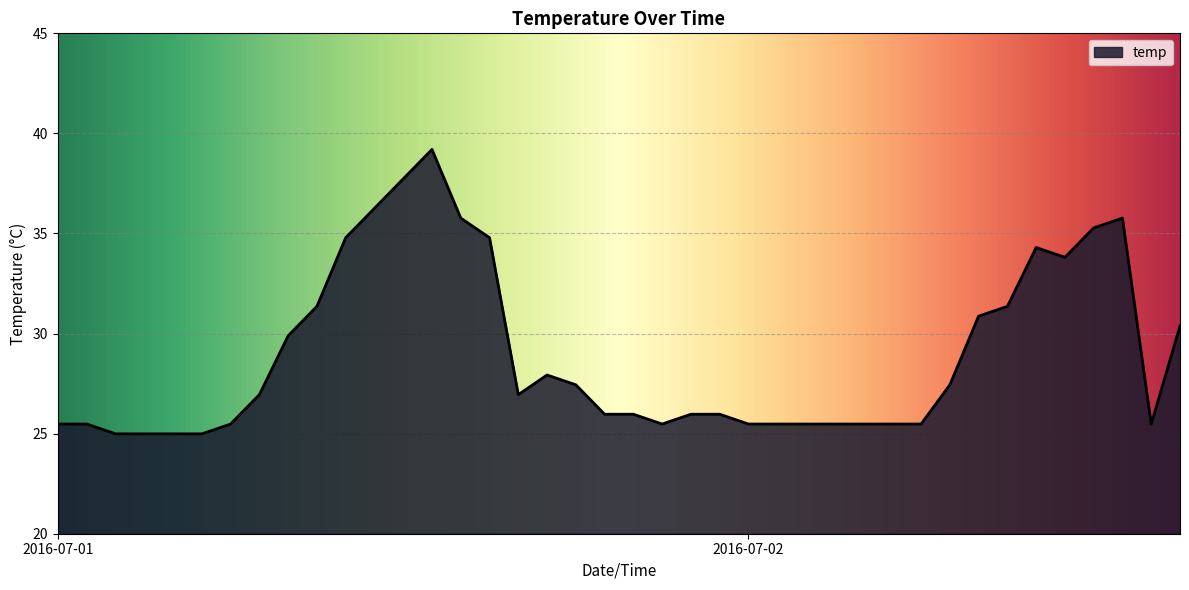

What is the difference between the maximum and minimum values?

14.2